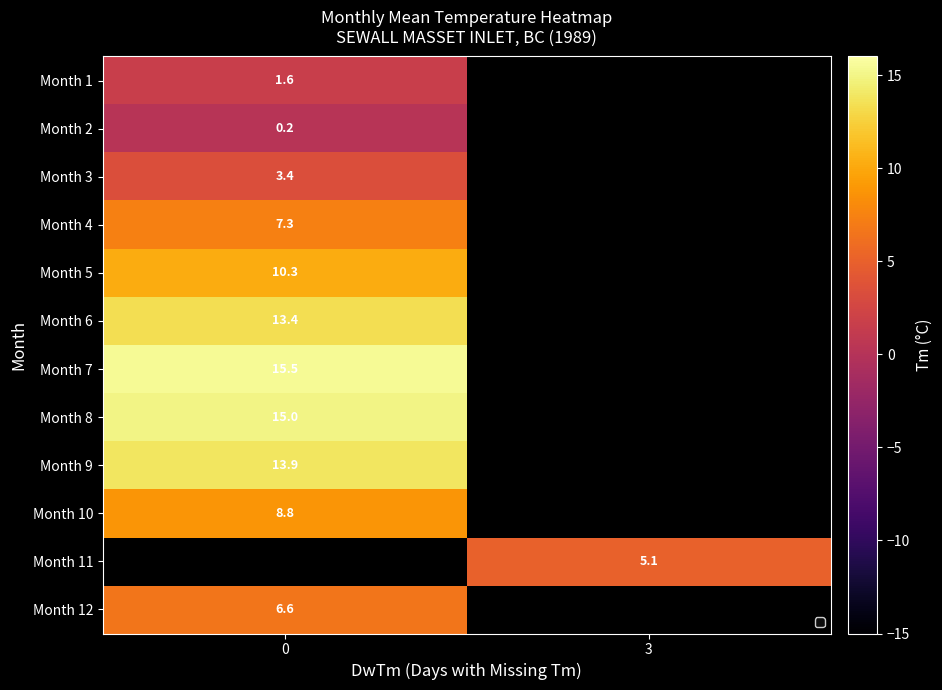

Is it true that row_10 equals 7.6 at 3?

False